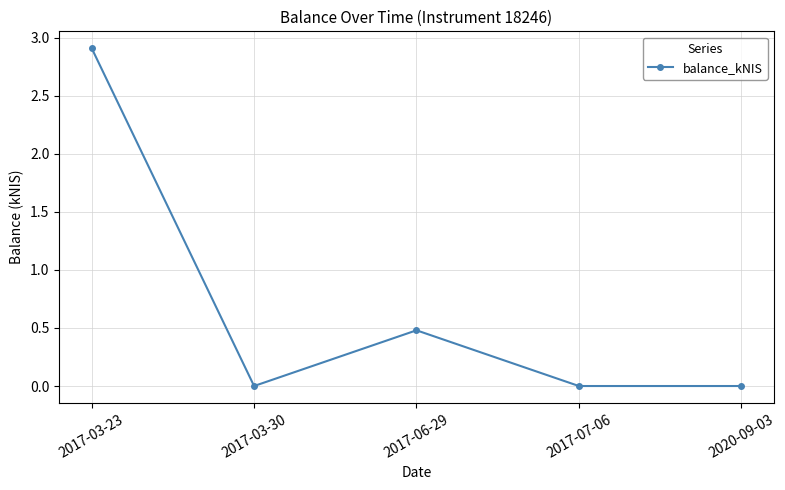

Where is the data nearest to the value 1?

2017-06-29